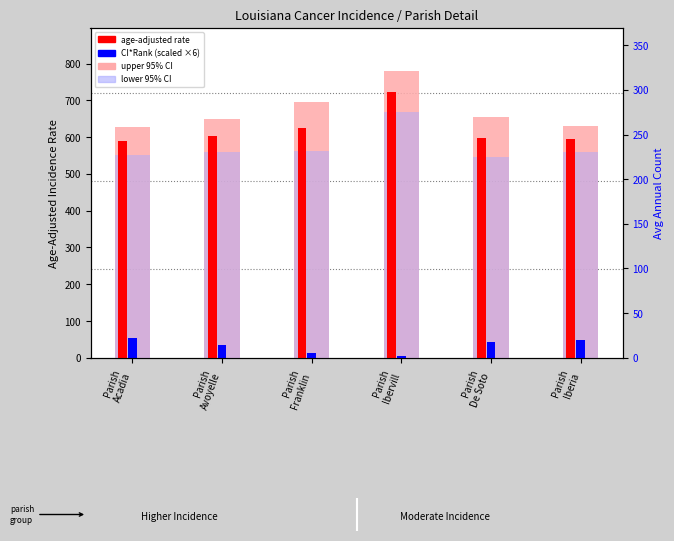

Are the bars grouped side by side (vs. stacked)?

Yes